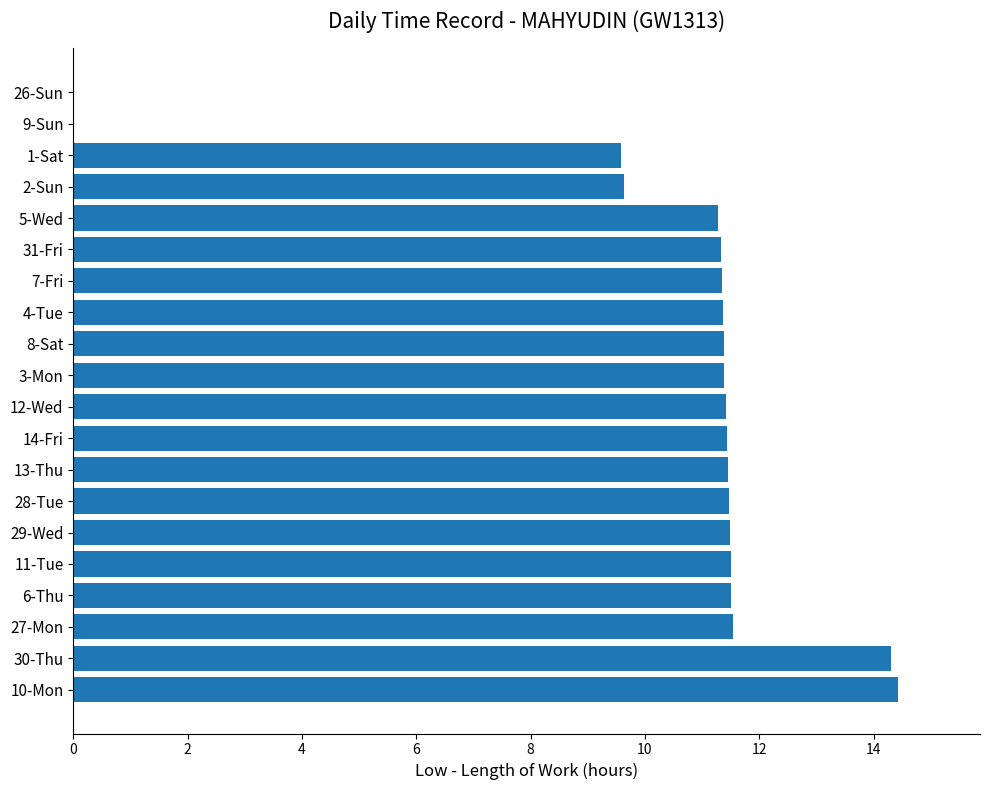

Which has a higher value, 10-Mon or 7-Fri?

10-Mon